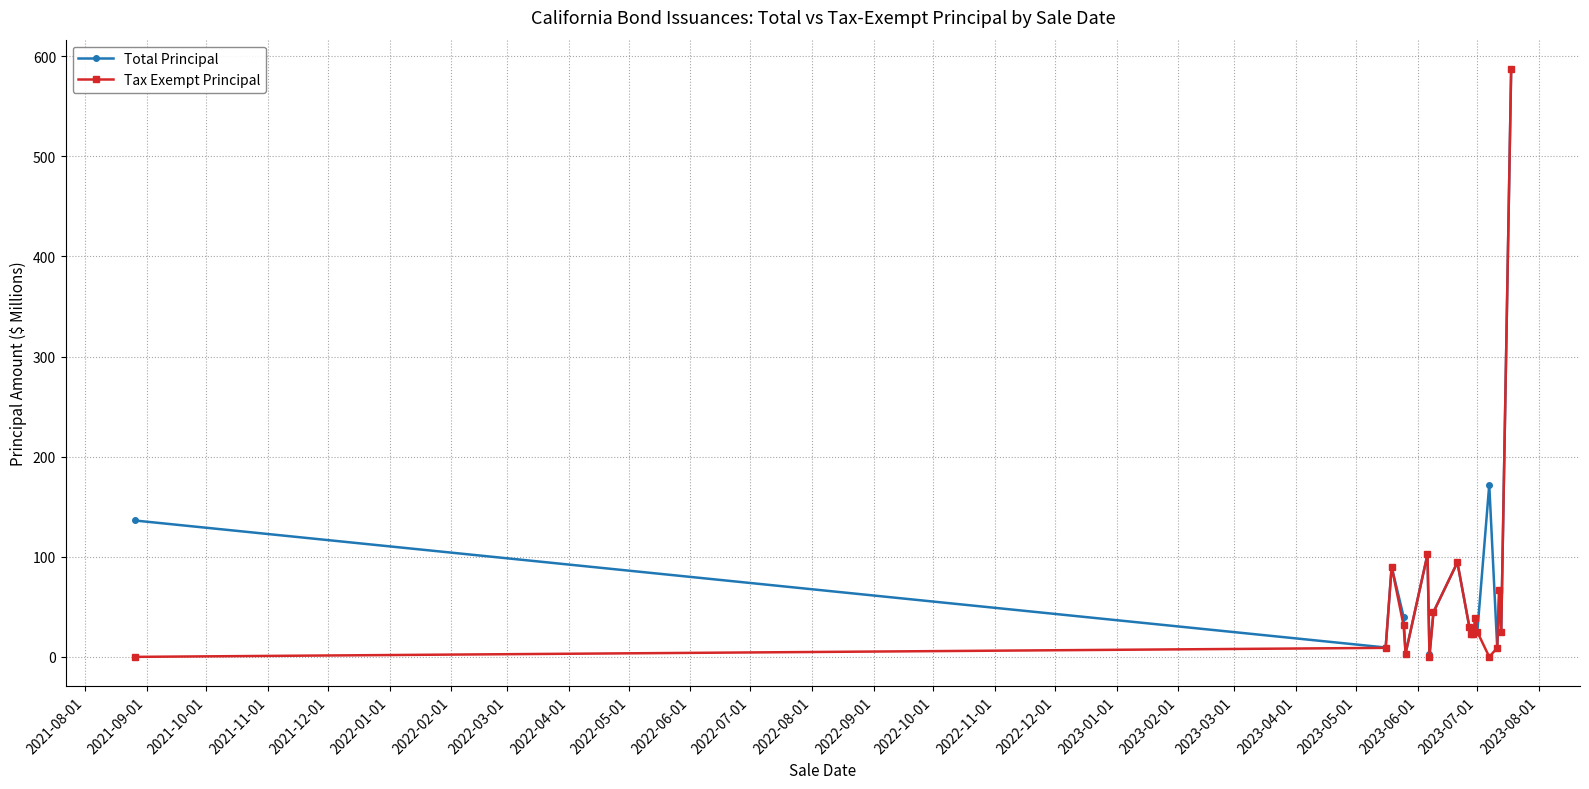

What is the maximum value for Tax Exempt Principal?

587.1